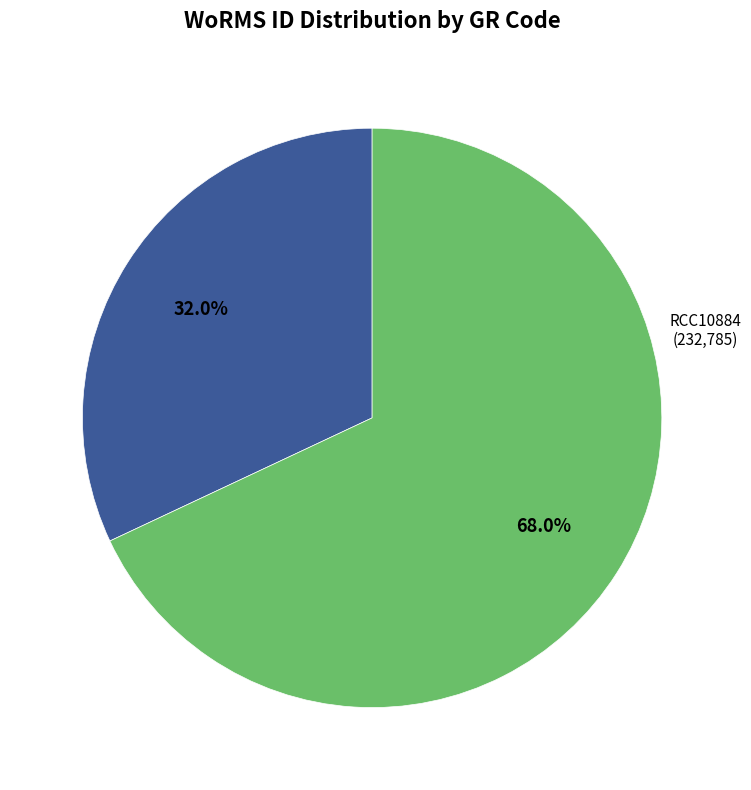

What is the total percentage of RCC10884 and RCC10726?

100.0%